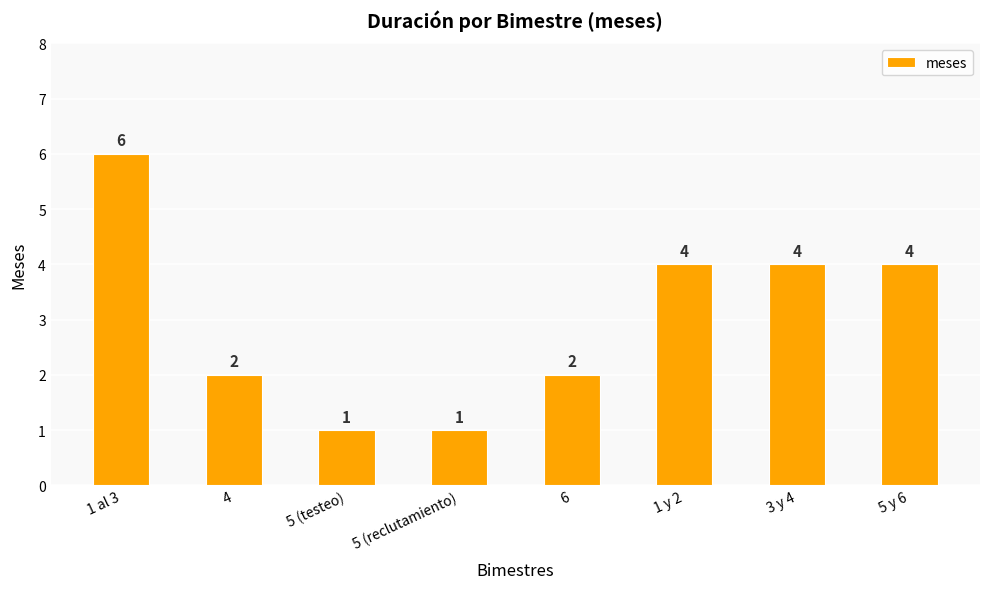

Which has a higher value, 1 y 2 or 4?

1 y 2